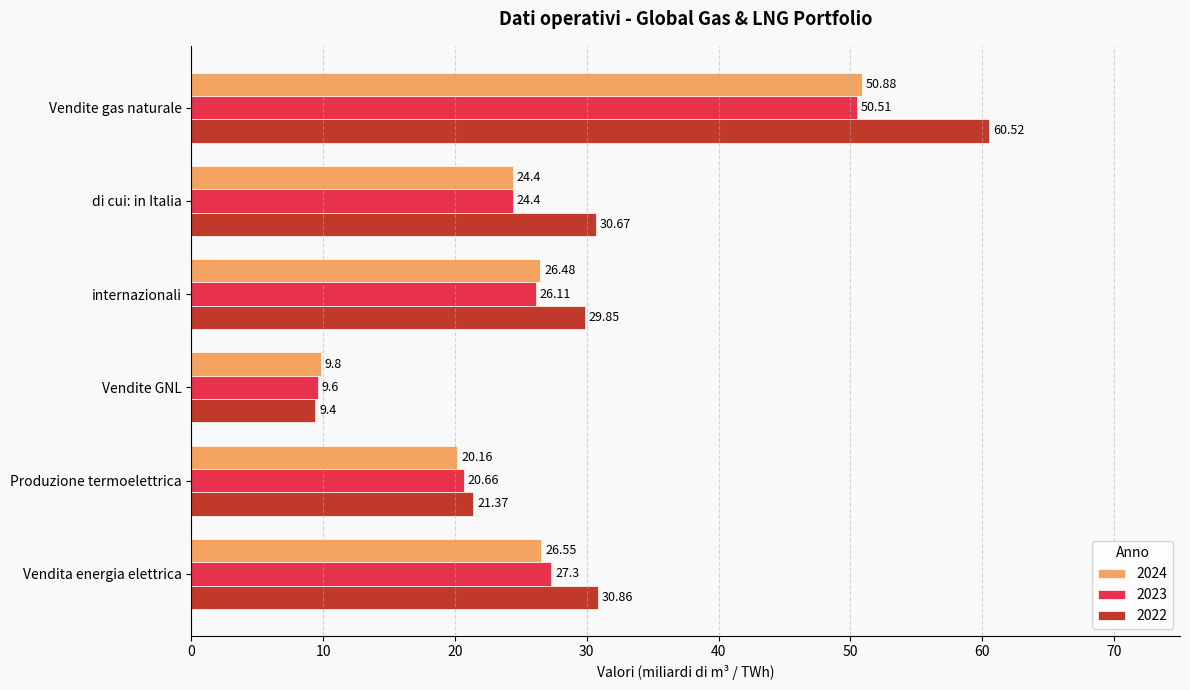

Rank the categories by 2024 value from lowest to highest.

Vendite GNL, Produzione termoelettrica, di cui: in Italia, internazionali, Vendita energia elettrica, Vendite gas naturale